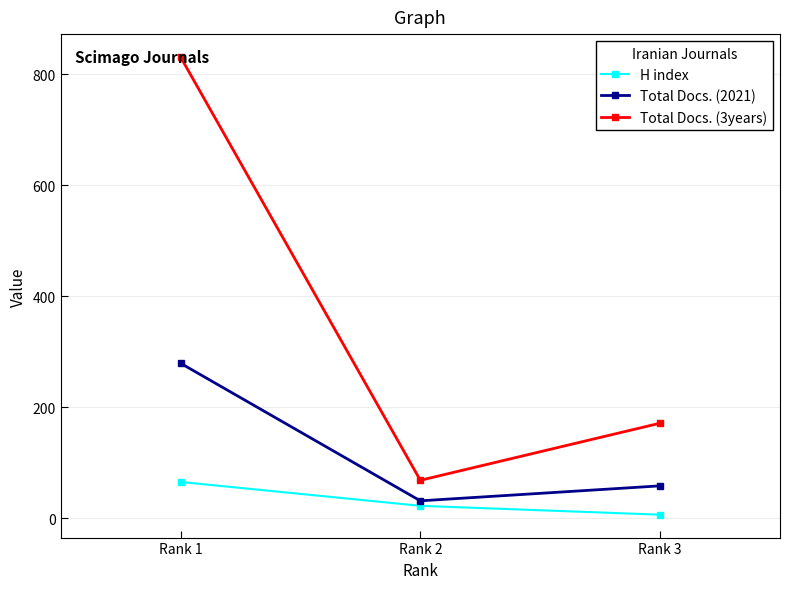

At which label does Total Docs. (2021) first exceed 58?

Rank 1